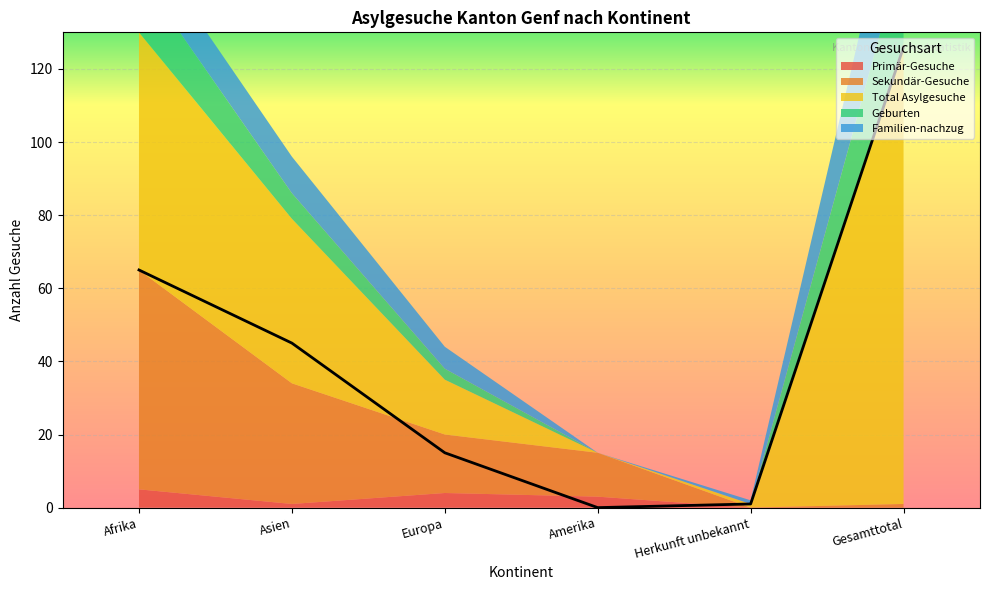

True or false: Geburten has more than 0 points higher than both neighbors.

False